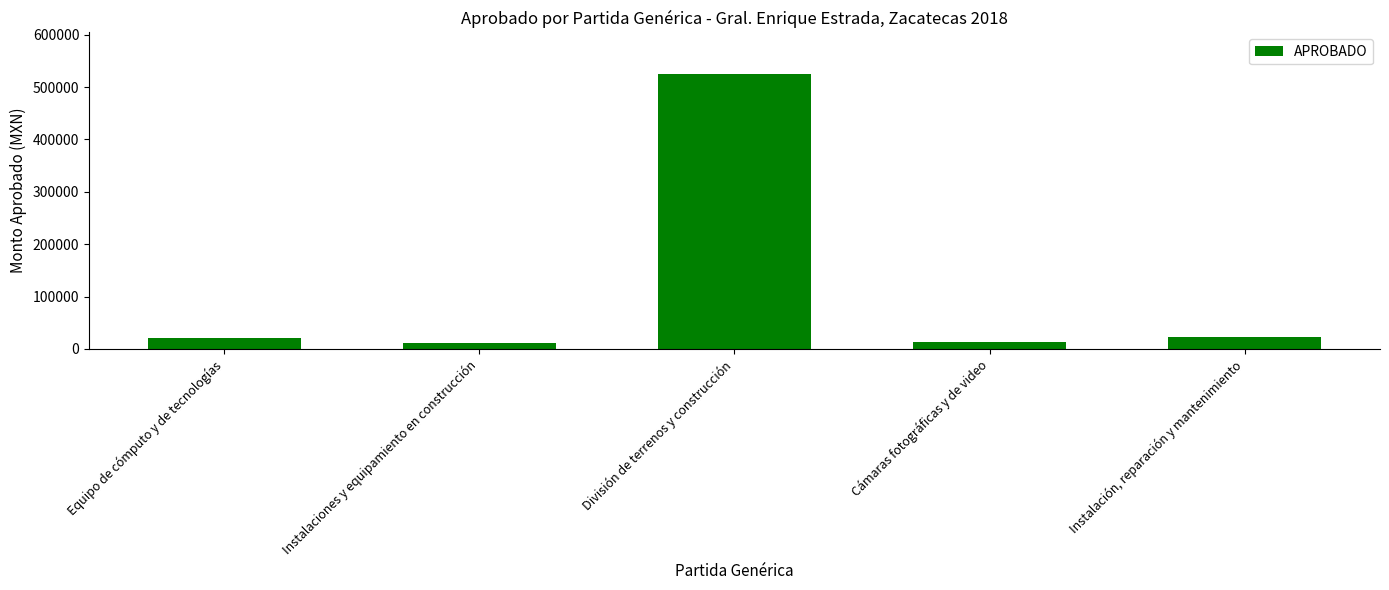

How many bars are there in total?

5